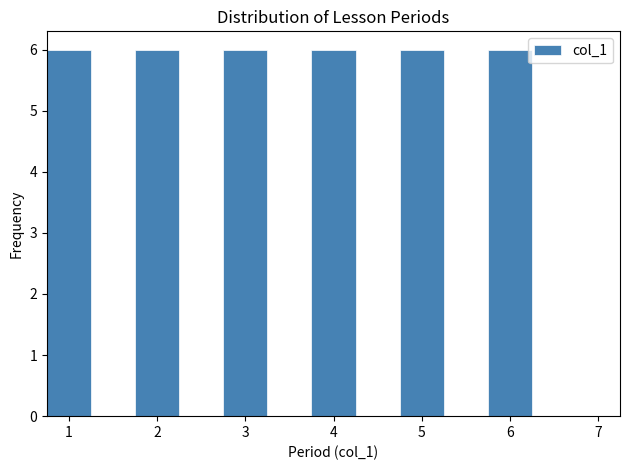

Reading left to right, transcribe this chart: for each bar, give the range it covers on the x-axis and its height. Neither the bar edges nor the heights are printed on the chart, so give them approximately, as read against the axes.

0.75 to 1.25: 6
1.25 to 1.75: 0
1.75 to 2.25: 6
2.25 to 2.75: 0
2.75 to 3.25: 6
3.25 to 3.75: 0
3.75 to 4.25: 6
4.25 to 4.75: 0
4.75 to 5.25: 6
5.25 to 5.75: 0
5.75 to 6.25: 6
6.25 to 6.75: 0